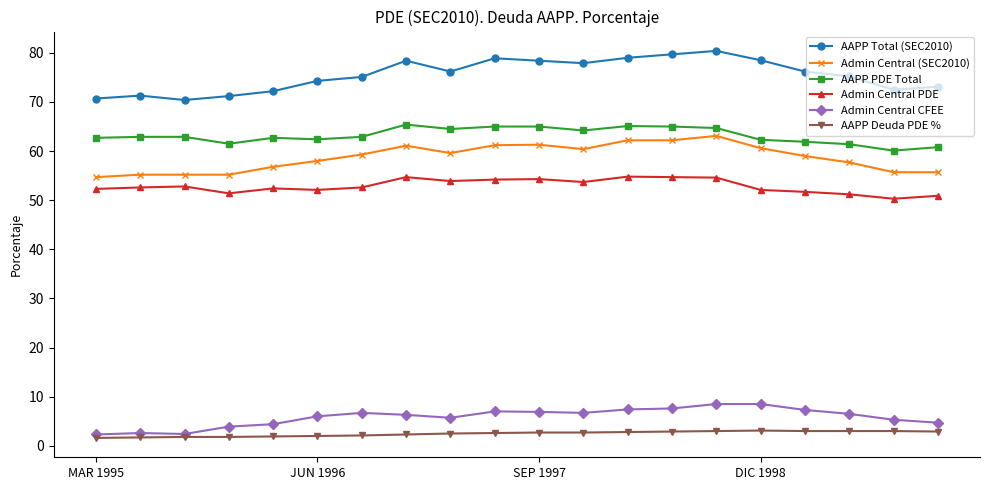

Count the number of data series in this chart.

6